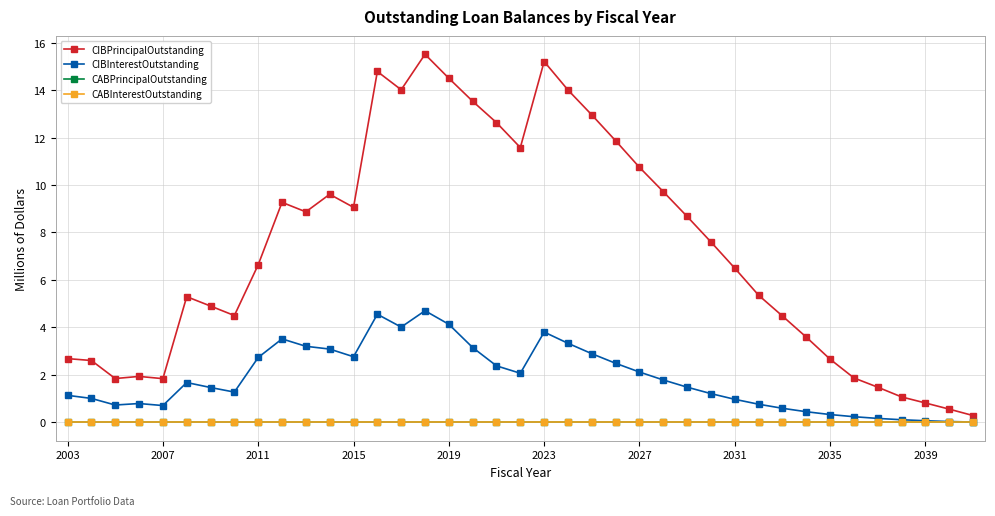

Is this an area chart (filled region under the line)?

No